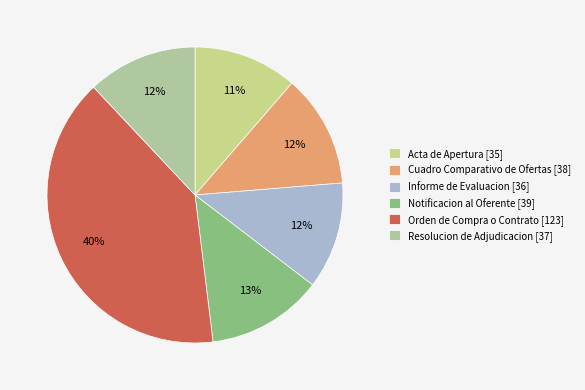

How many slices are in this pie chart?

6